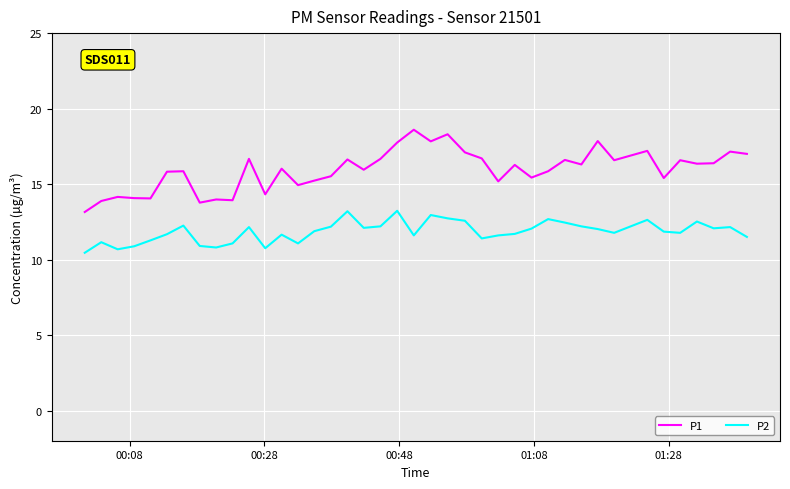

Which series has the largest total across all categories?

P1